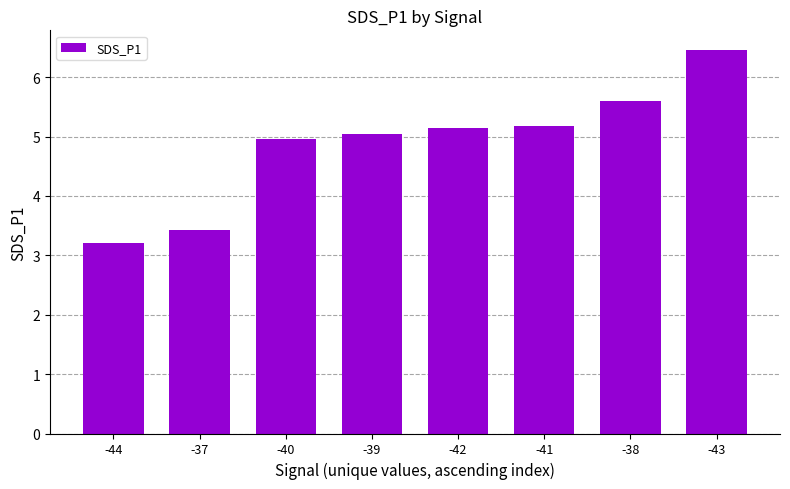

The chart shows a value of 3.0 at -43. True or false?

False